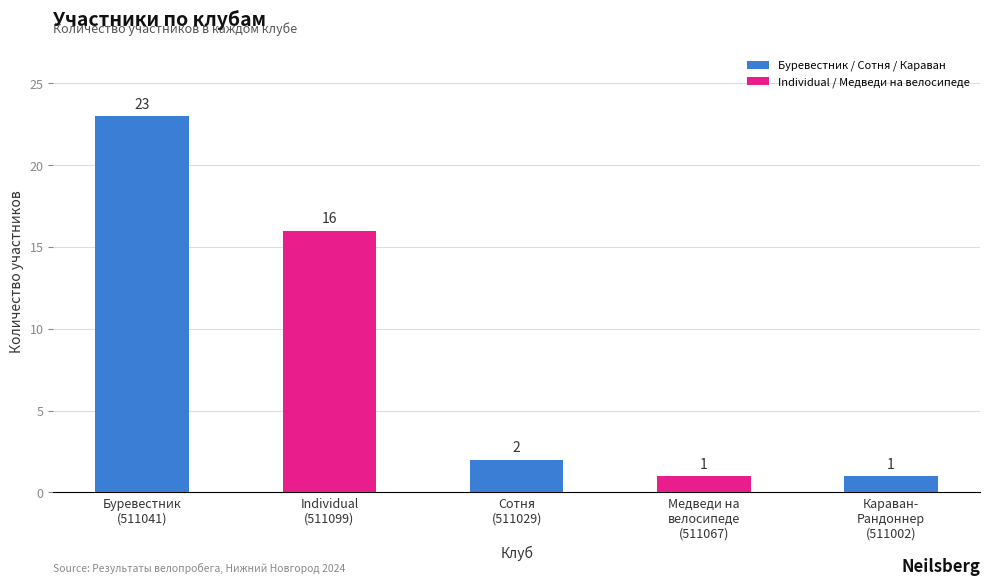

At which label does the data first exceed 2?

Буревестник
(511041)